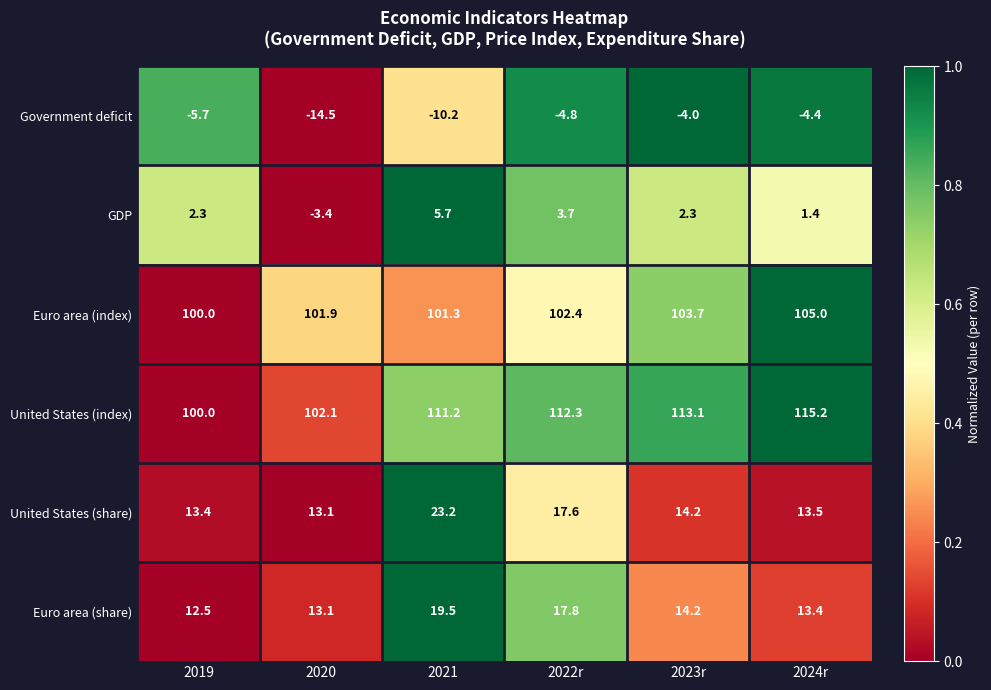

At how many categories does at least one series exceed 0?

6